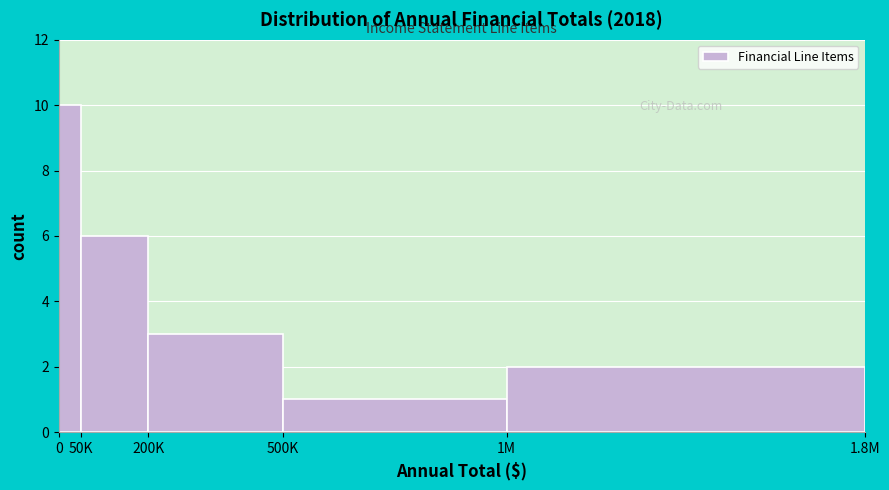

Reading right to left, list all the values displayed in this chart.

2	1	3	6	10